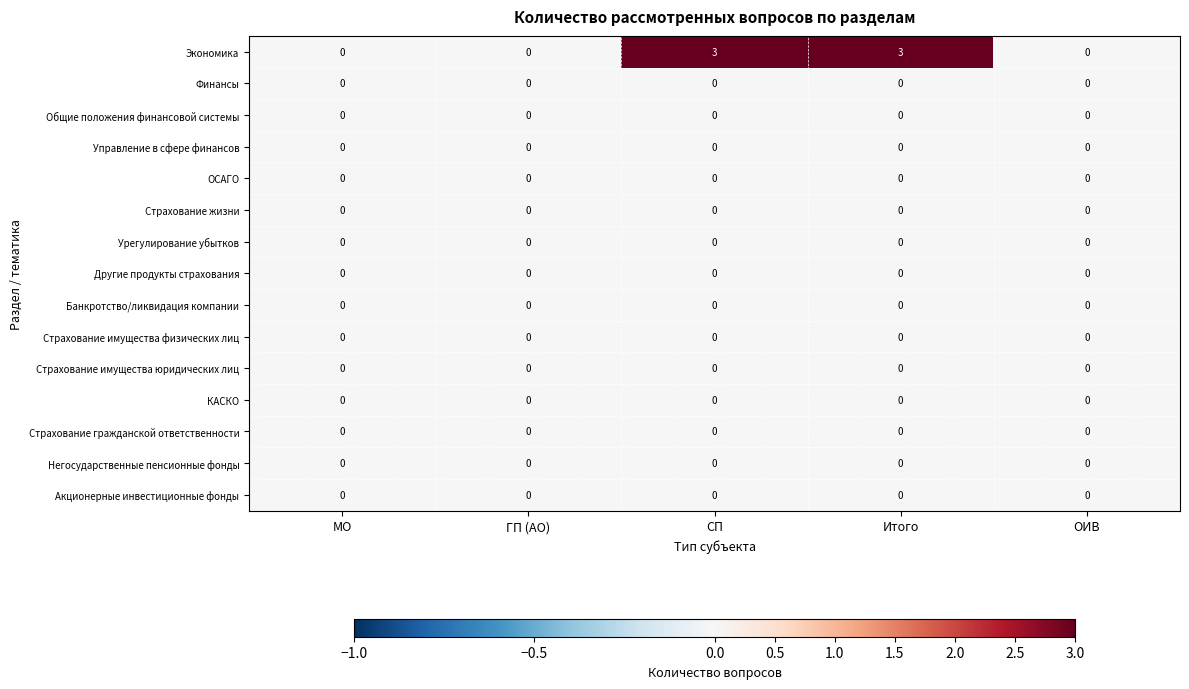

Between Итого and ОИВ, which series saw the biggest shift?

Экономика